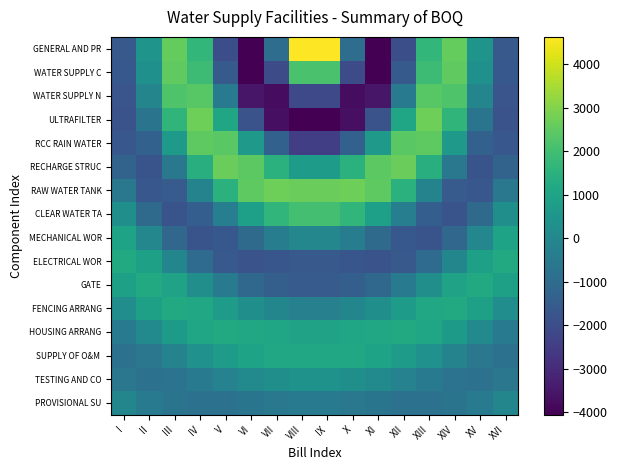

At which category is the sum across all series the highest?

IV